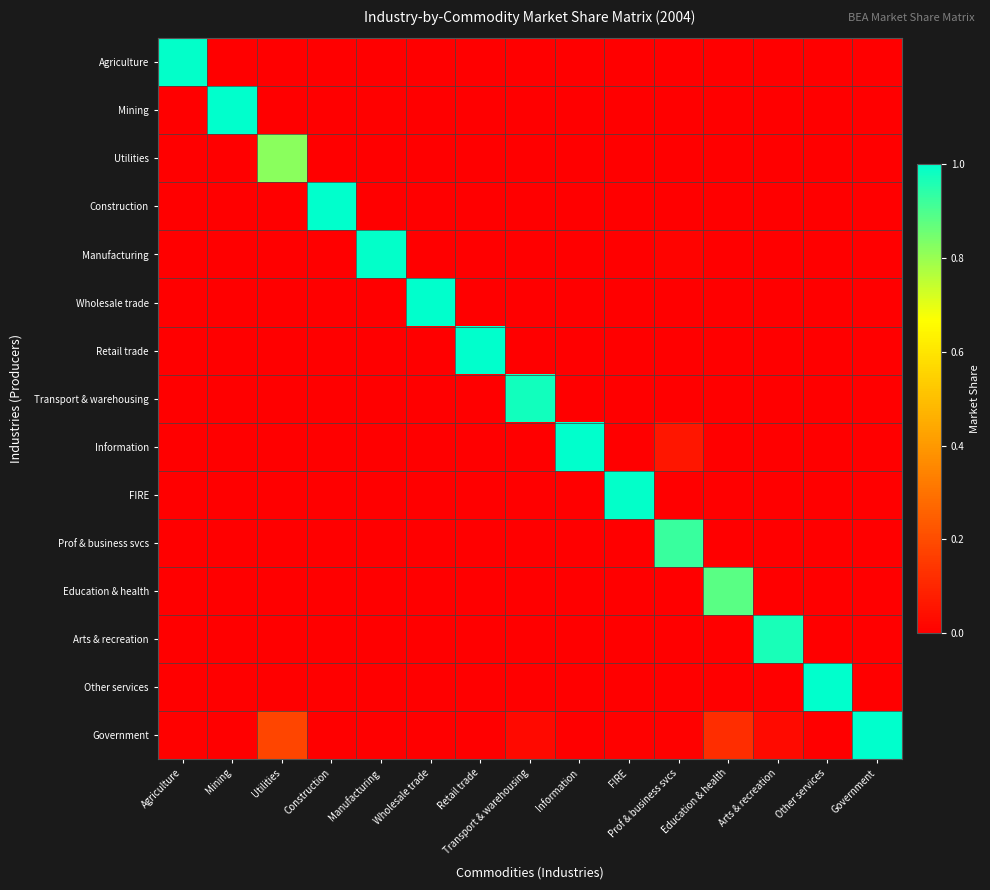

Reading left to right, transcribe all the data shown in this chart.

Agriculture: Agriculture=1.0	Mining=0.0	Utilities=0.0	Construction=0.0	Manufacturing=0.0	Wholesale trade=0.0	Retail trade=0.0	Transport & warehousing=0.0	Information=0.0	FIRE=0.0	Prof & business svcs=0.0	Education & health=0.0	Arts & recreation=0.0	Other services=0.0	Government=0.0
Mining: Agriculture=0.0	Mining=1.0	Utilities=0.0	Construction=0.0	Manufacturing=0.0	Wholesale trade=0.0	Retail trade=0.0	Transport & warehousing=0.0	Information=0.0	FIRE=0.0	Prof & business svcs=0.0	Education & health=0.0	Arts & recreation=0.0	Other services=0.0	Government=0.0
Utilities: Agriculture=0.0	Mining=0.0	Utilities=0.8	Construction=0.0	Manufacturing=0.0	Wholesale trade=0.0	Retail trade=0.0	Transport & warehousing=0.0	Information=0.0	FIRE=0.0	Prof & business svcs=0.0	Education & health=0.0	Arts & recreation=0.0	Other services=0.0	Government=0.0
Construction: Agriculture=0.0	Mining=0.0	Utilities=0.0	Construction=1.0	Manufacturing=0.0	Wholesale trade=0.0	Retail trade=0.0	Transport & warehousing=0.0	Information=0.0	FIRE=0.0	Prof & business svcs=0.0	Education & health=0.0	Arts & recreation=0.0	Other services=0.0	Government=0.0
Manufacturing: Agriculture=0.0	Mining=0.0	Utilities=0.0	Construction=0.0	Manufacturing=1.0	Wholesale trade=0.0	Retail trade=0.0	Transport & warehousing=0.0	Information=0.0	FIRE=0.0	Prof & business svcs=0.0	Education & health=0.0	Arts & recreation=0.0	Other services=0.0	Government=0.0
Wholesale trade: Agriculture=0.0	Mining=0.0	Utilities=0.0	Construction=0.0	Manufacturing=0.0	Wholesale trade=1.0	Retail trade=0.0	Transport & warehousing=0.0	Information=0.0	FIRE=0.0	Prof & business svcs=0.0	Education & health=0.0	Arts & recreation=0.0	Other services=0.0	Government=0.0
Retail trade: Agriculture=0.0	Mining=0.0	Utilities=0.0	Construction=0.0	Manufacturing=0.0	Wholesale trade=0.0	Retail trade=1.0	Transport & warehousing=0.0	Information=0.0	FIRE=0.0	Prof & business svcs=0.0	Education & health=0.0	Arts & recreation=0.0	Other services=0.0	Government=0.0
Transport & warehousing: Agriculture=0.0	Mining=0.0	Utilities=0.0	Construction=0.0	Manufacturing=0.0	Wholesale trade=0.0	Retail trade=0.0	Transport & warehousing=1.0	Information=0.0	FIRE=0.0	Prof & business svcs=0.0	Education & health=0.0	Arts & recreation=0.0	Other services=0.0	Government=0.0
Information: Agriculture=0.0	Mining=0.0	Utilities=0.0	Construction=0.0	Manufacturing=0.0	Wholesale trade=0.0	Retail trade=0.0	Transport & warehousing=0.0	Information=1.0	FIRE=0.0	Prof & business svcs=0.1	Education & health=0.0	Arts & recreation=0.0	Other services=0.0	Government=0.0
FIRE: Agriculture=0.0	Mining=0.0	Utilities=0.0	Construction=0.0	Manufacturing=0.0	Wholesale trade=0.0	Retail trade=0.0	Transport & warehousing=0.0	Information=0.0	FIRE=1.0	Prof & business svcs=0.0	Education & health=0.0	Arts & recreation=0.0	Other services=0.0	Government=0.0
Prof & business svcs: Agriculture=0.0	Mining=0.0	Utilities=0.0	Construction=0.0	Manufacturing=0.0	Wholesale trade=0.0	Retail trade=0.0	Transport & warehousing=0.0	Information=0.0	FIRE=0.0	Prof & business svcs=0.9	Education & health=0.0	Arts & recreation=0.0	Other services=0.0	Government=0.0
Education & health: Agriculture=0.0	Mining=0.0	Utilities=0.0	Construction=0.0	Manufacturing=0.0	Wholesale trade=0.0	Retail trade=0.0	Transport & warehousing=0.0	Information=0.0	FIRE=0.0	Prof & business svcs=0.0	Education & health=0.9	Arts & recreation=0.0	Other services=0.0	Government=0.0
Arts & recreation: Agriculture=0.0	Mining=0.0	Utilities=0.0	Construction=0.0	Manufacturing=0.0	Wholesale trade=0.0	Retail trade=0.0	Transport & warehousing=0.0	Information=0.0	FIRE=0.0	Prof & business svcs=0.0	Education & health=0.0	Arts & recreation=1.0	Other services=0.0	Government=0.0
Other services: Agriculture=0.0	Mining=0.0	Utilities=0.0	Construction=0.0	Manufacturing=0.0	Wholesale trade=0.0	Retail trade=0.0	Transport & warehousing=0.0	Information=0.0	FIRE=0.0	Prof & business svcs=0.0	Education & health=0.0	Arts & recreation=0.0	Other services=1.0	Government=0.0
Government: Agriculture=0.0	Mining=0.0	Utilities=0.2	Construction=0.0	Manufacturing=0.0	Wholesale trade=0.0	Retail trade=0.0	Transport & warehousing=0.0	Information=0.0	FIRE=0.0	Prof & business svcs=0.0	Education & health=0.1	Arts & recreation=0.0	Other services=0.0	Government=1.0